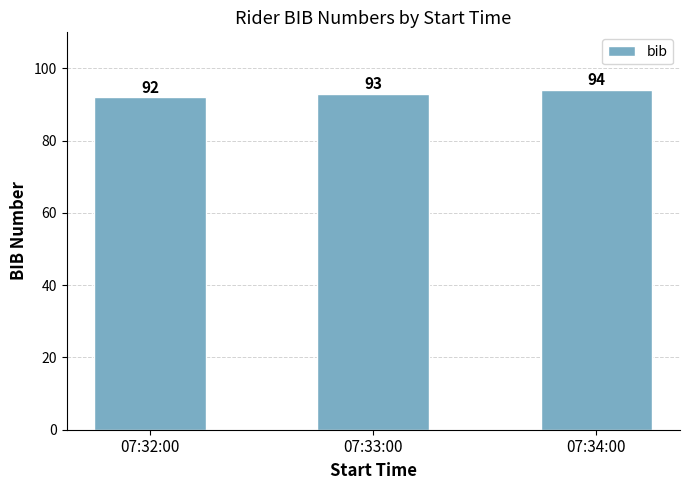

Read the value at 07:33:00.

93